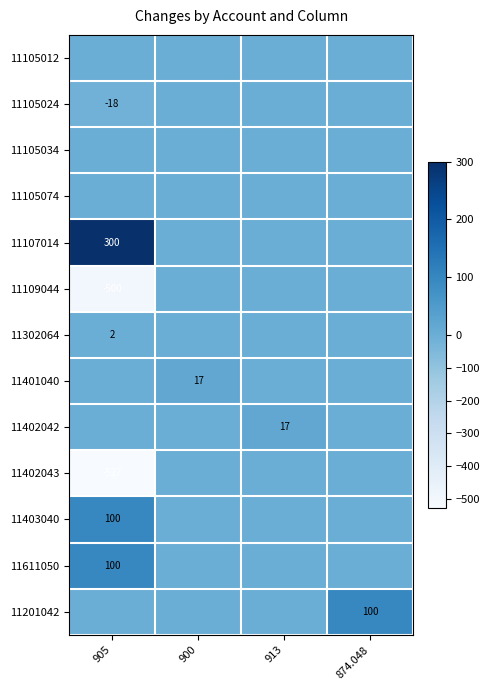

Which has a higher value, 905 or 874.048?

905